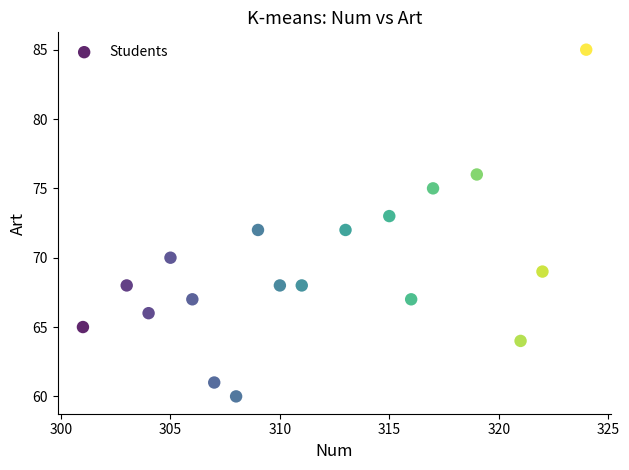

What is the range of X values (max minus min)?

23